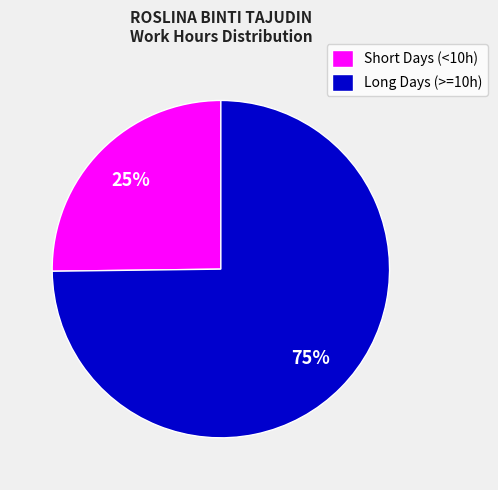

To the nearest percent, what is the average slice percentage?

50%